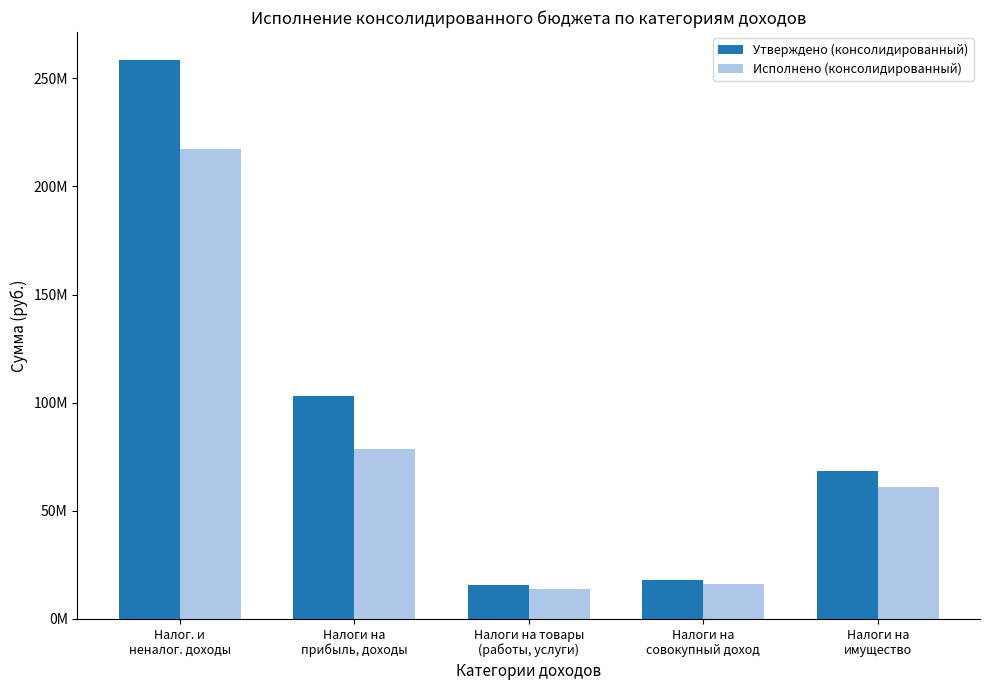

List the series in order of their overall mean, lowest first.

Исполнено (консолидированный), Утверждено (консолидированный)